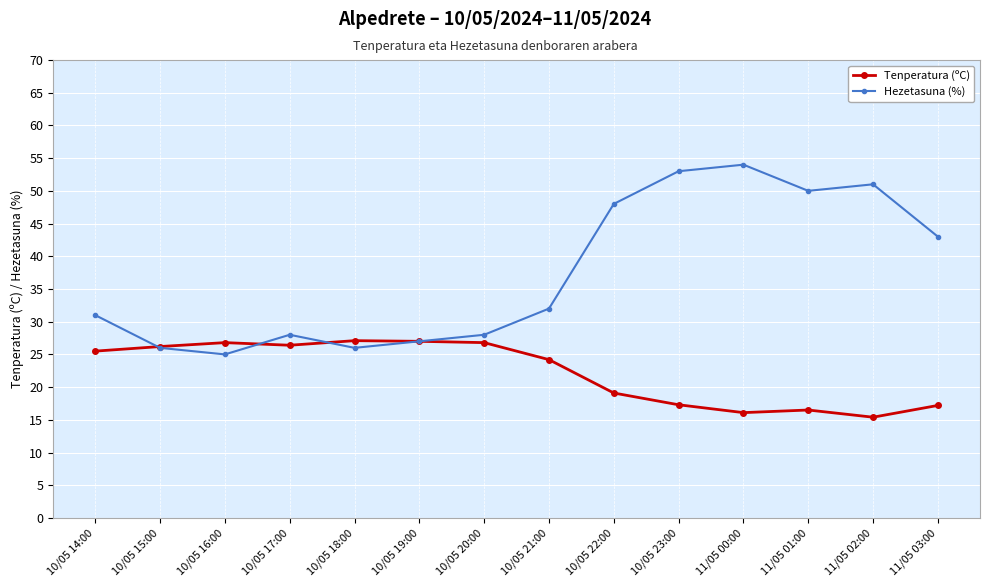

Is the value of Hezetasuna (%) at 10/05 22:00 greater than the value of Tenperatura (ºC) at 11/05 02:00?

Yes